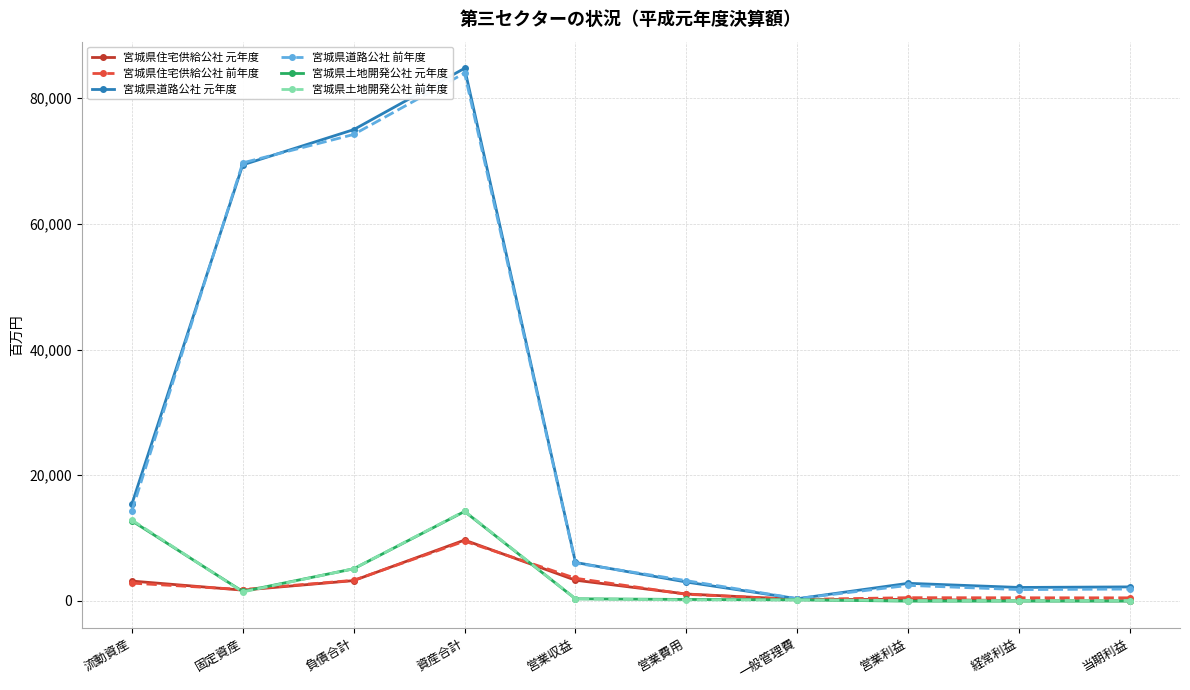

What is the label of the 10th point from the left?

当期利益